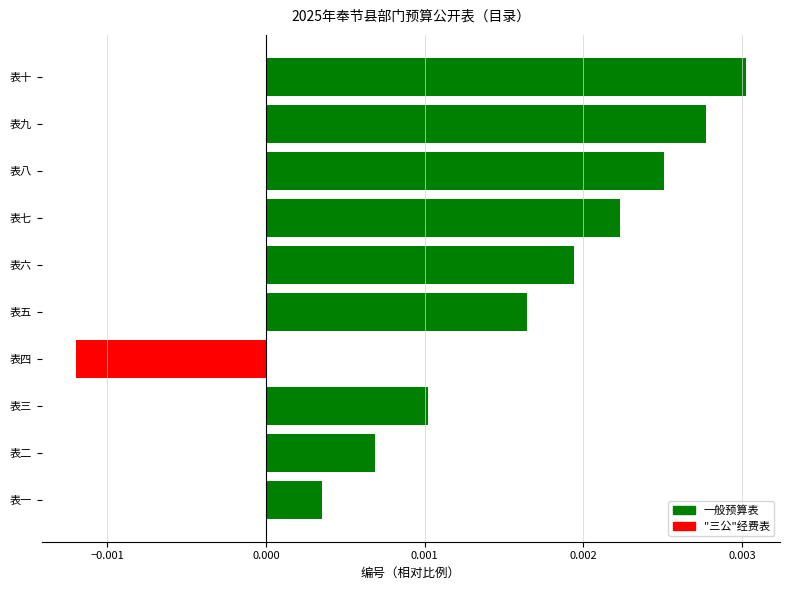

Between 表一 and 表六, which is larger?

表六